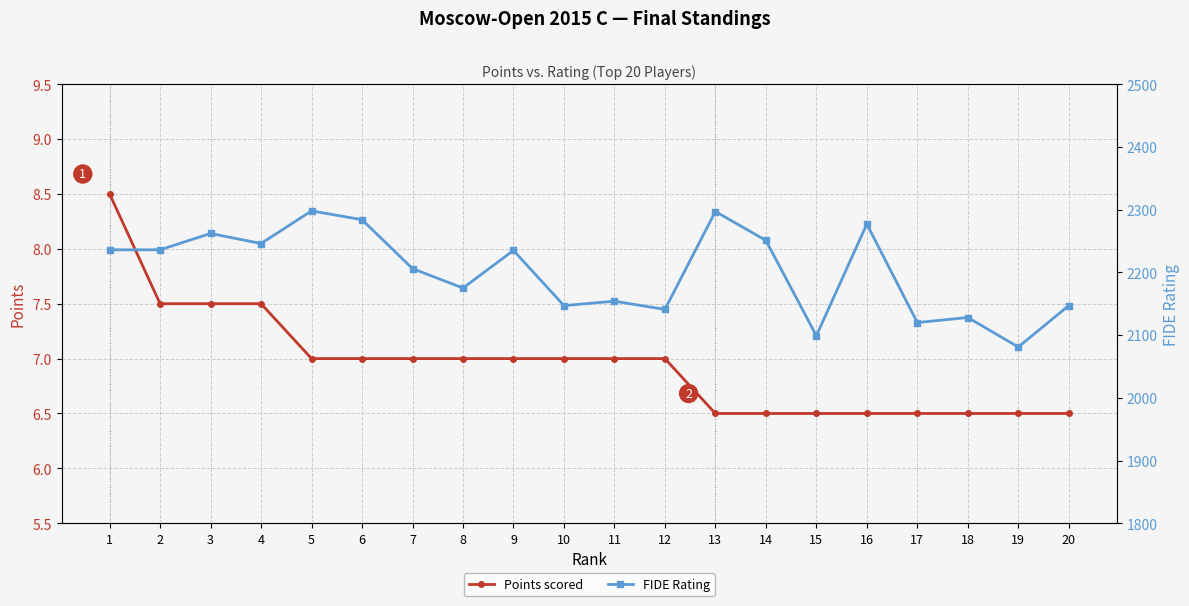

What is the sum of all Points scored values?

139.0